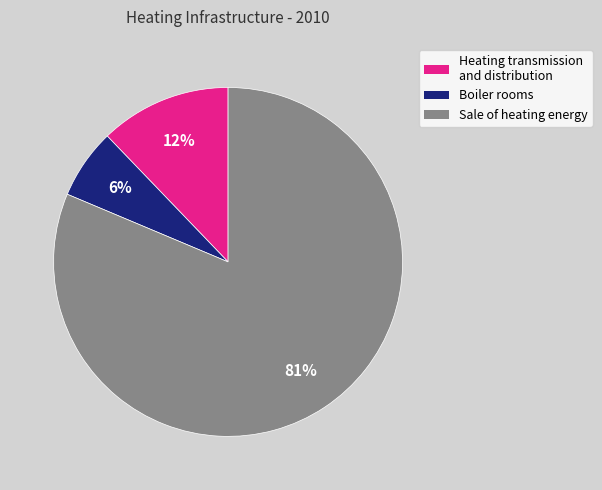

How many segments does this pie chart have?

3